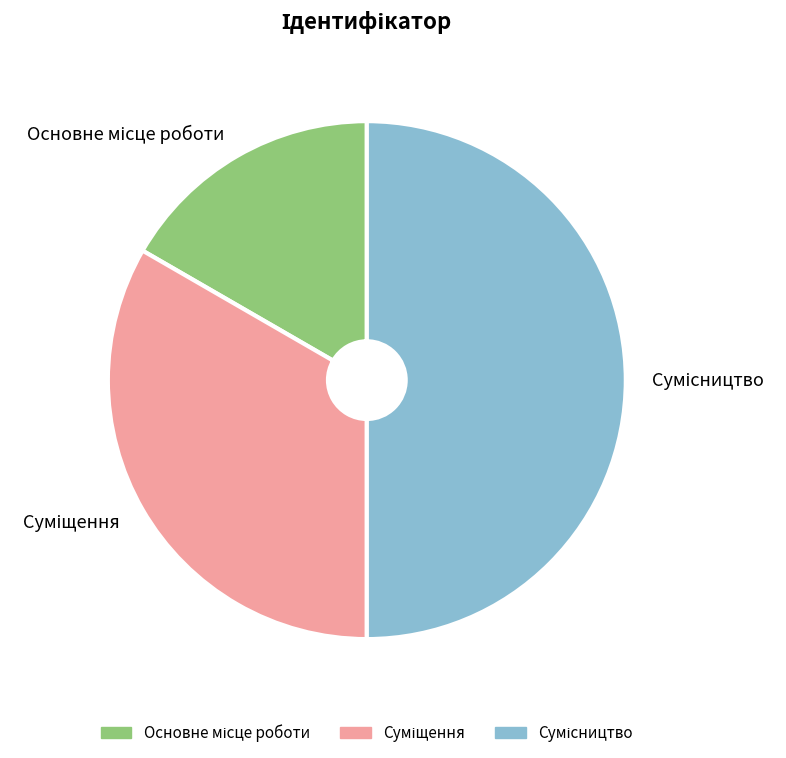

To the nearest percent, what portion does Суміщення represent?

33%